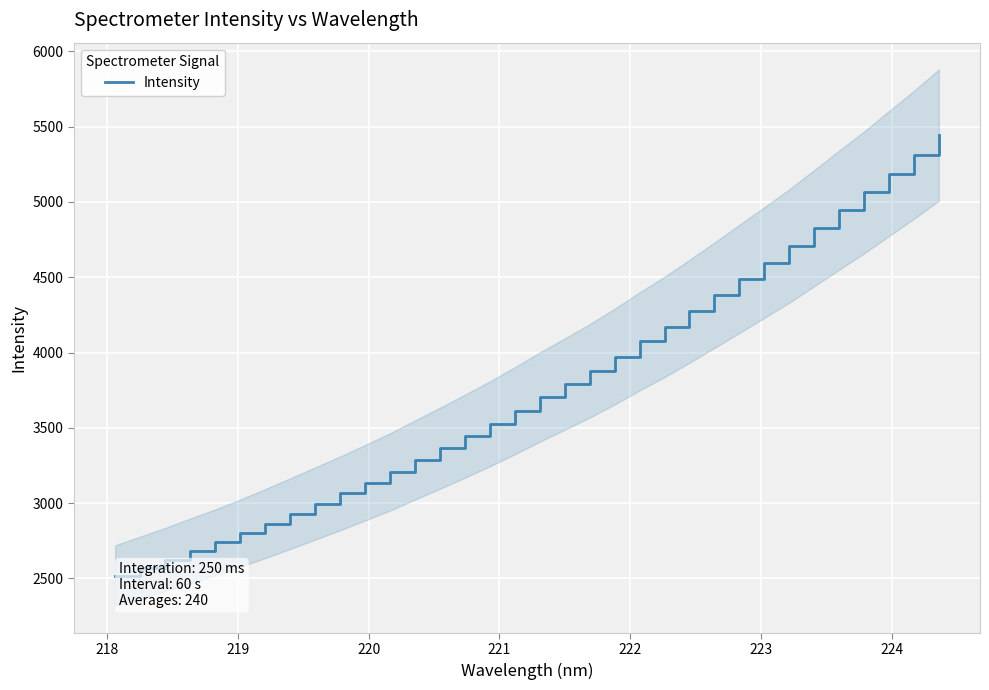

What is the sum of all values?

128191.6